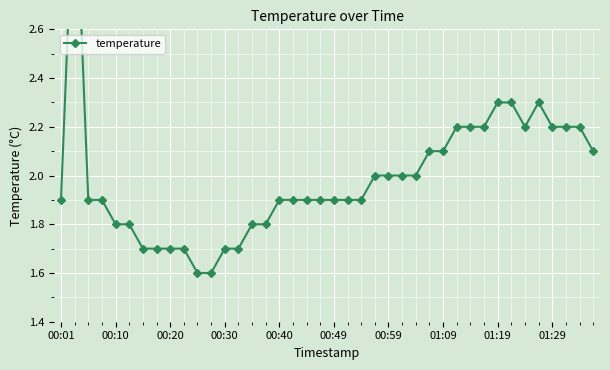

The value at 39 is 0.7. True or false?

False